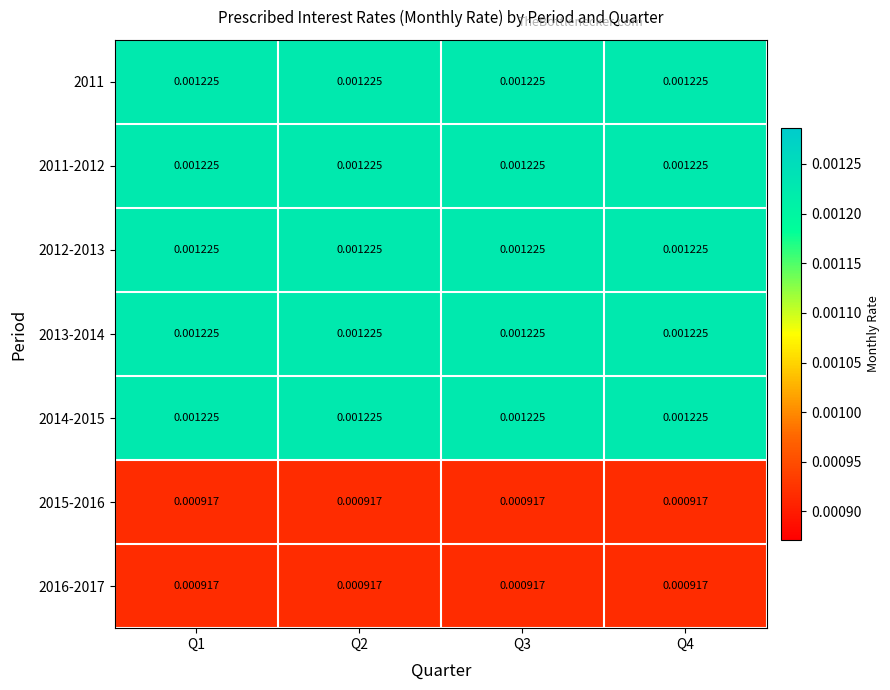

Is the value of 2012-2013 at Q2 greater than the value of 2016-2017 at Q2?

Yes